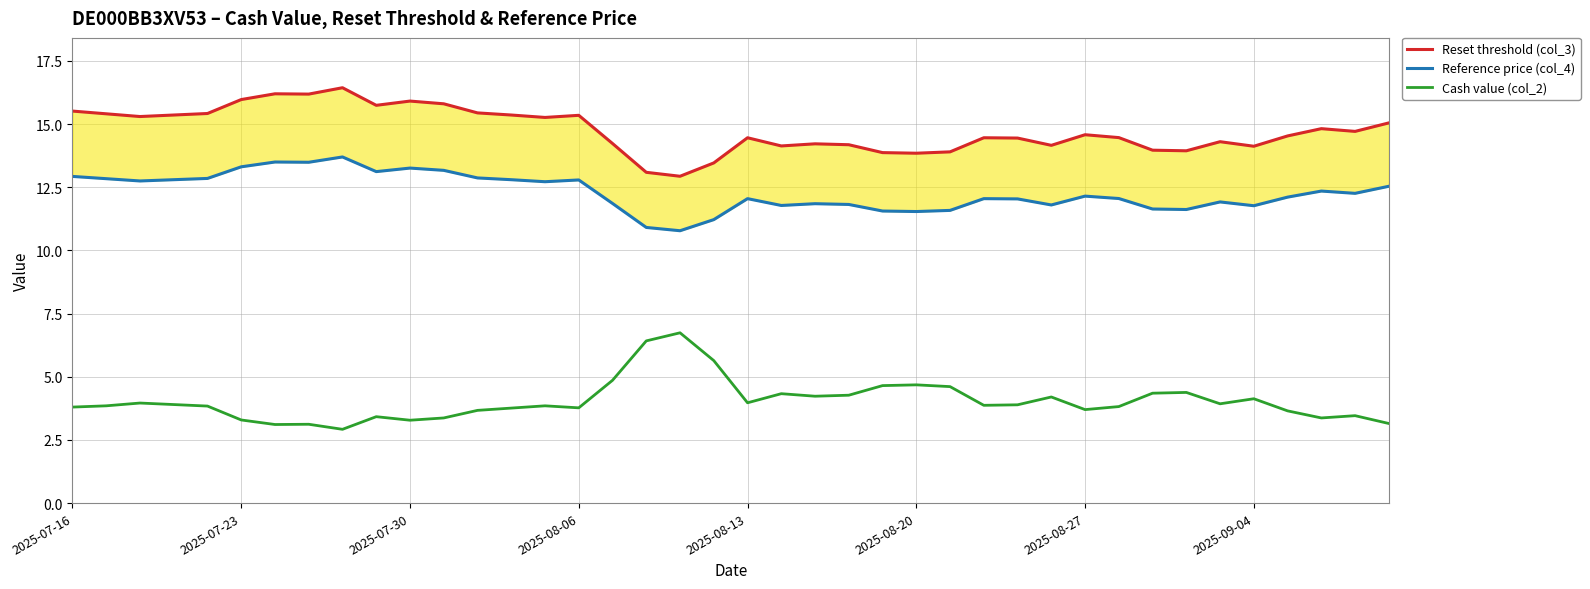

What are all the series names shown in the legend?

Reset threshold (col_3), Reference price (col_4), Cash value (col_2)